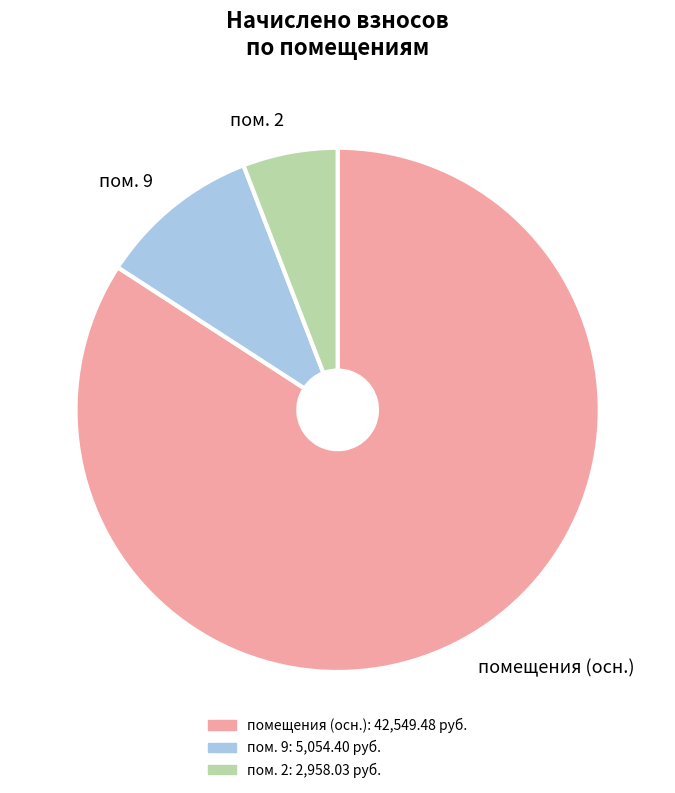

Which category has the biggest portion of the pie?

помещения (осн.)